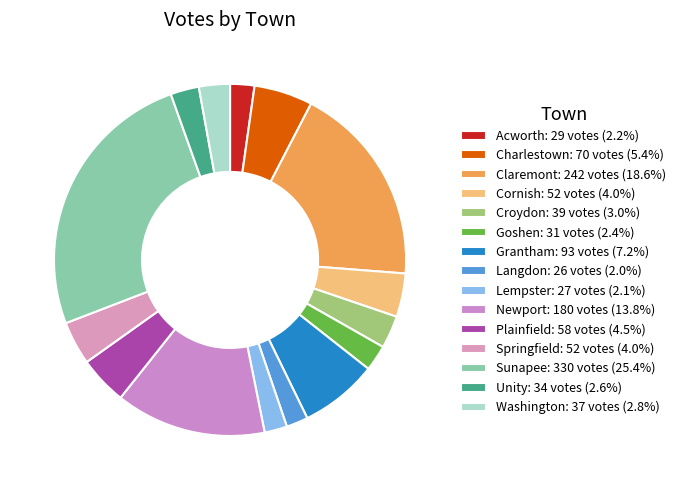

To the nearest percent, what portion does Lempster represent?

2%